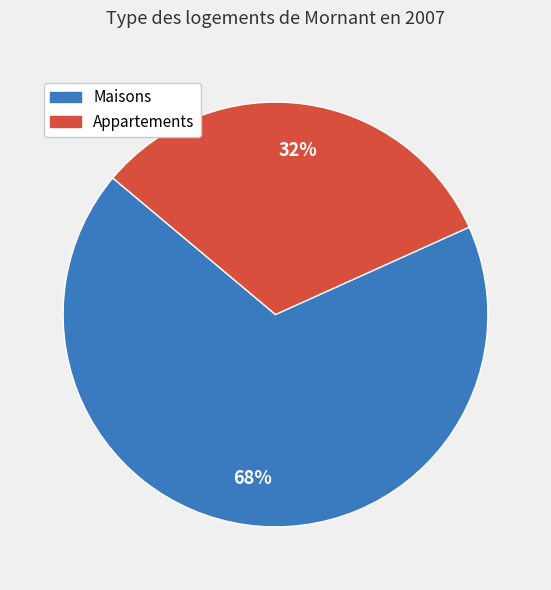

Does any single category account for the majority?

Yes